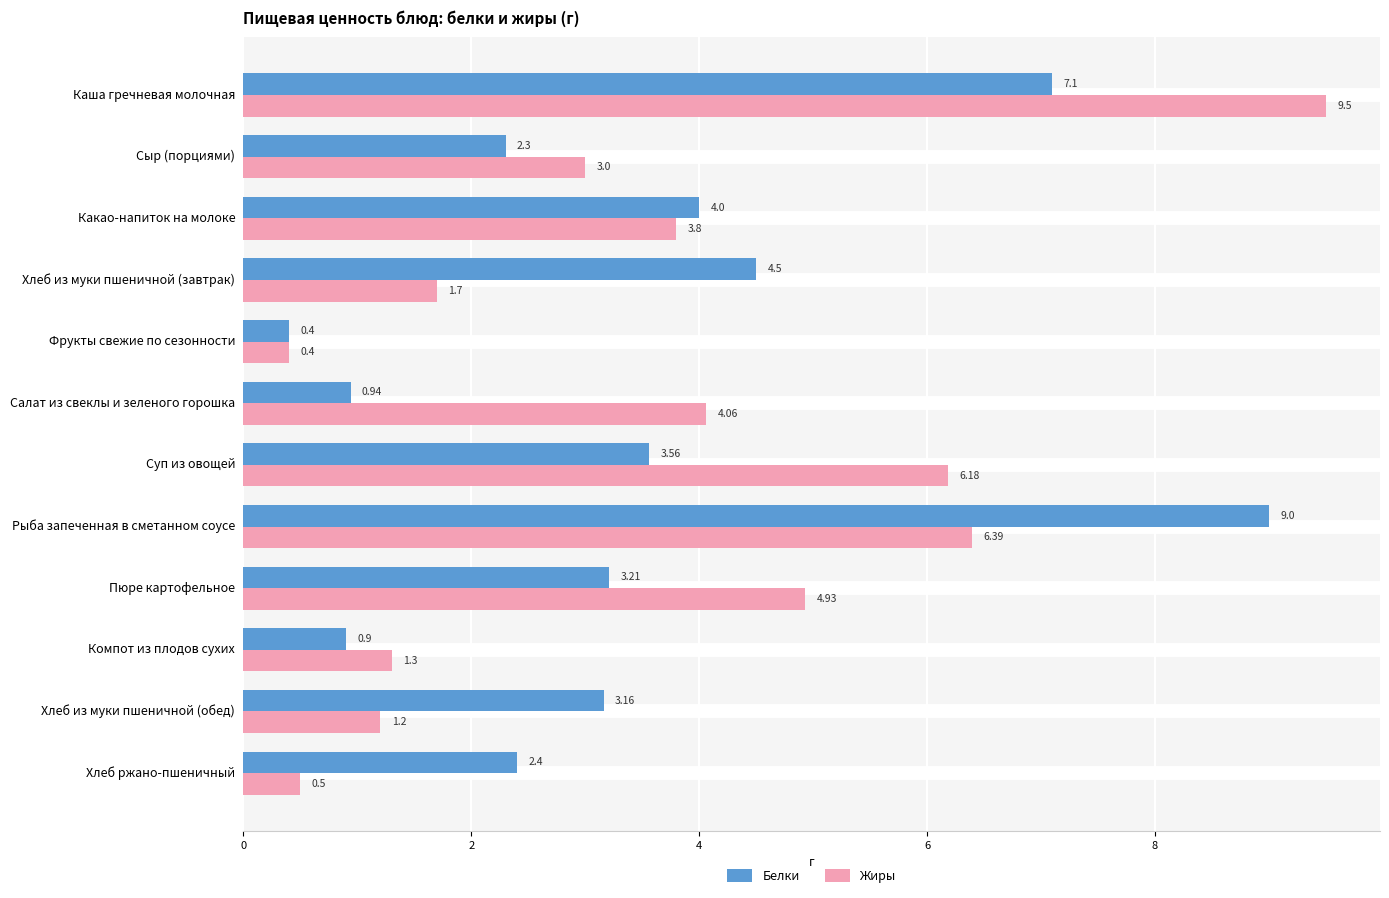

What is the difference between the highest and lowest values at Хлеб из муки пшеничной (обед)?

2.0